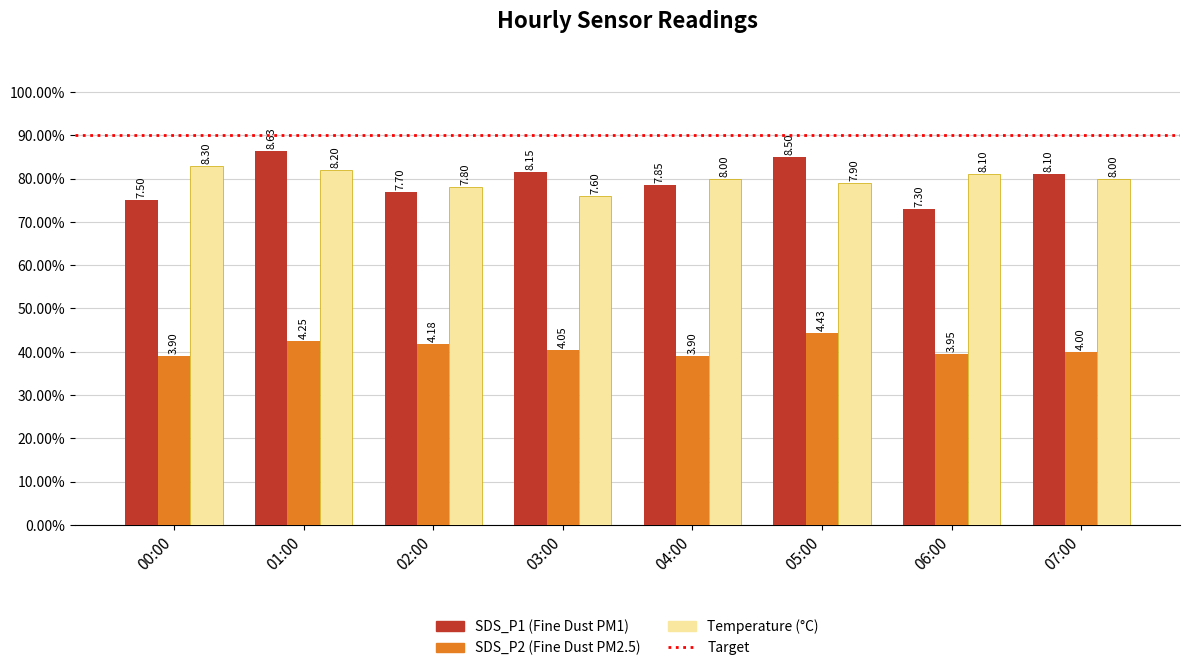

What position from the right is 03:00?

5